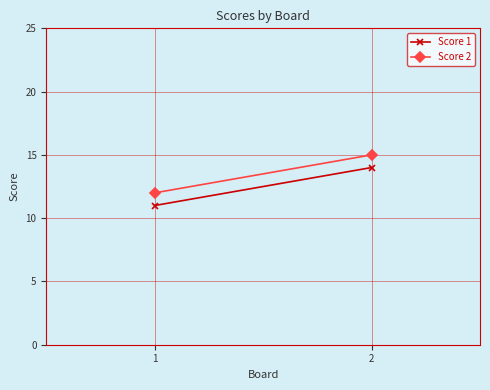

Is it true that Score 2 equals 15 at 2?

True